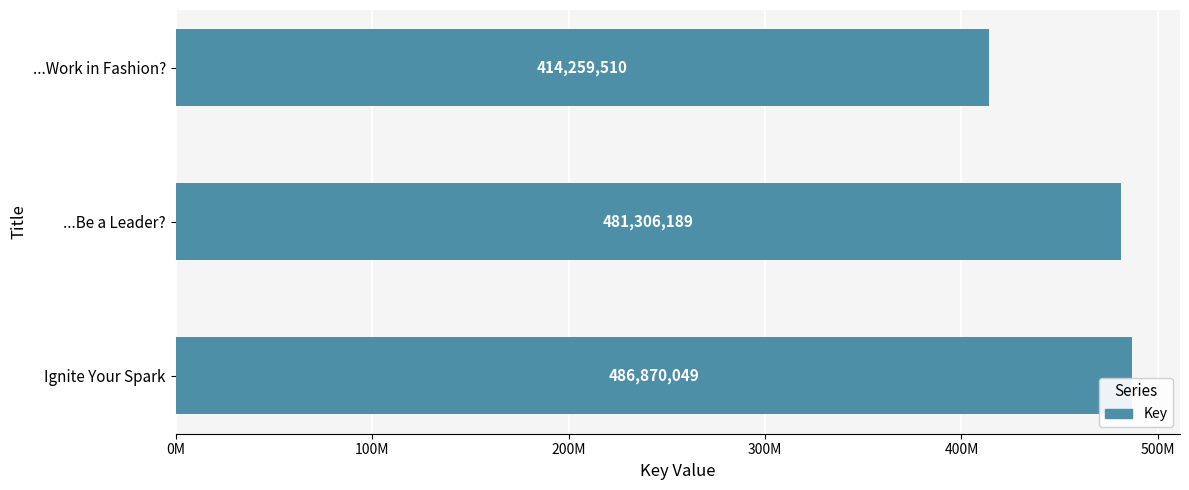

Are the bars horizontal?

Yes